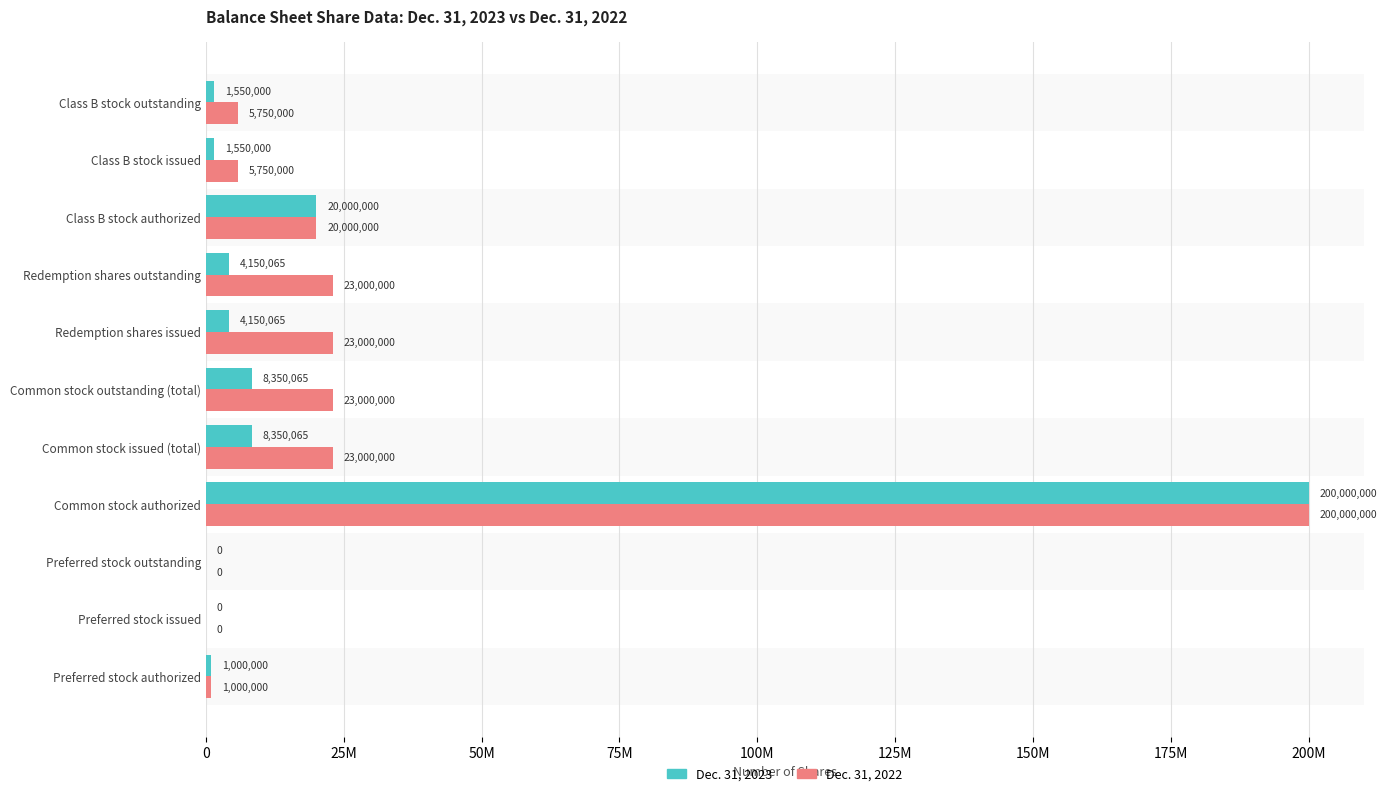

List the series in order of their overall mean, highest first.

Dec. 31, 2022, Dec. 31, 2023